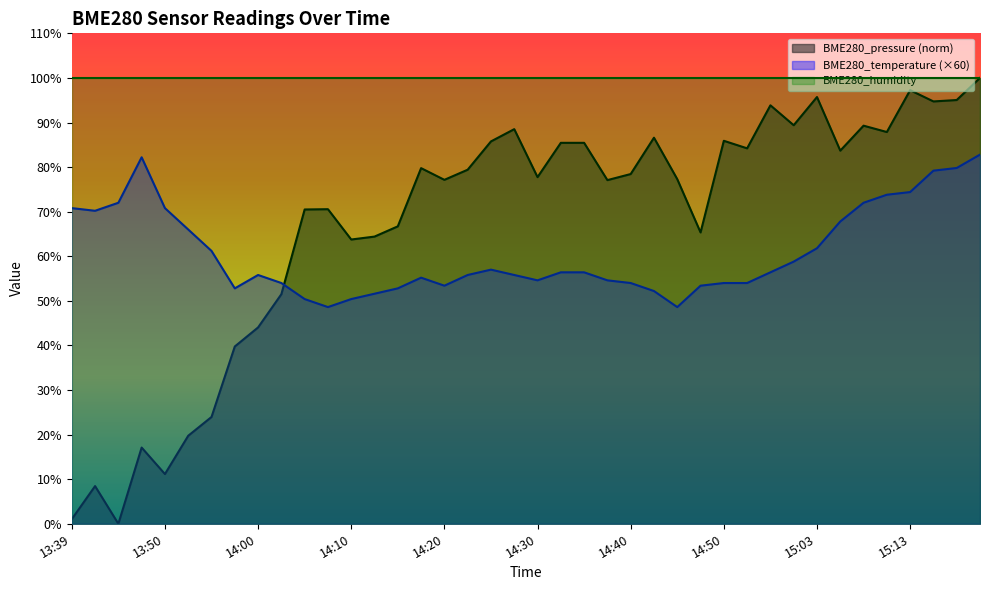

What value does the BME280_temperature series have at 14:05?

50.4